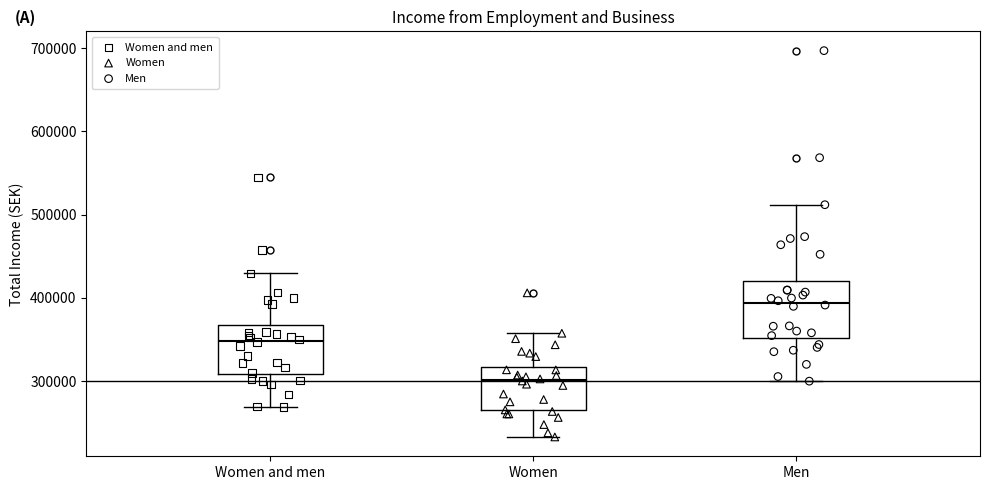

Reading left to right, read every box against the y-axis: the position of its median line, the range the box covers, and the ends of its whiskers. The values are not printed on the chart, so give them approximately, as read against the axis.

Women and men: median 350000, box 310000 to 370000, whiskers 270000 to 430000
Women: median 300000, box 260000 to 320000, whiskers 230000 to 360000
Men: median 390000, box 350000 to 420000, whiskers 300000 to 510000